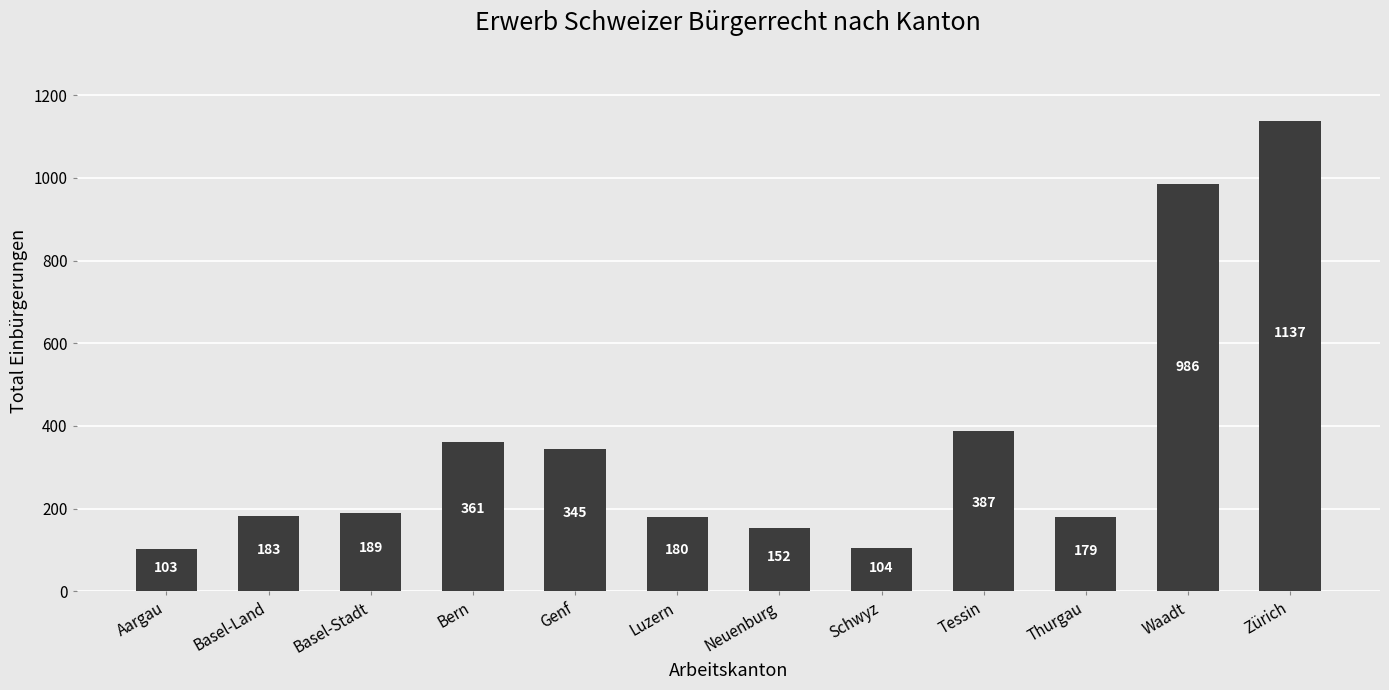

Which label corresponds to the smallest value in the chart?

Aargau